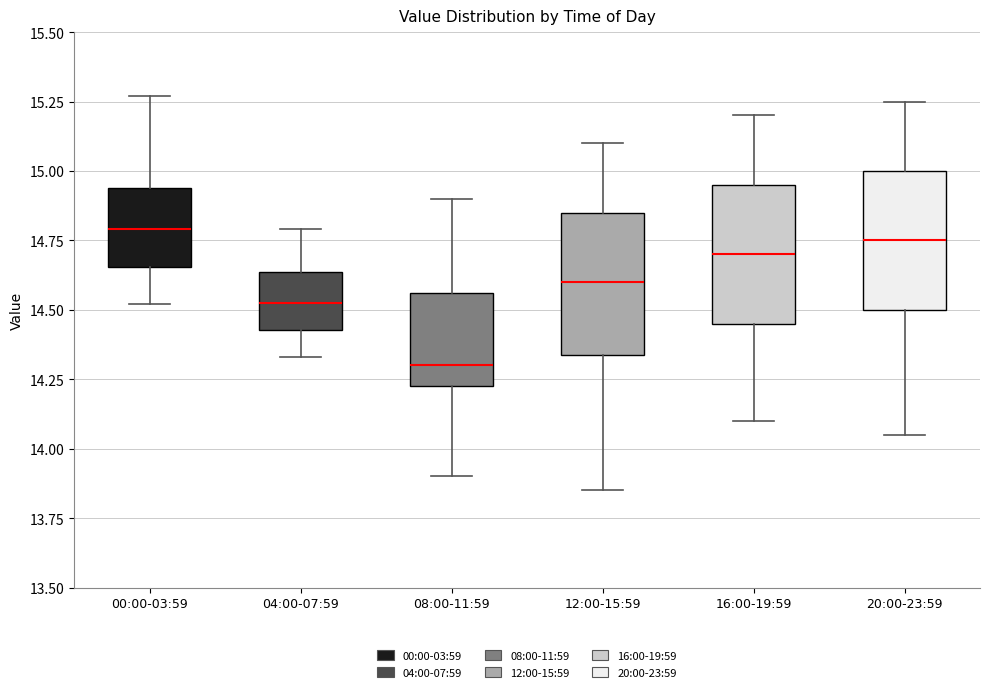

Where does the median line of the box for 12:00-15:59 sit on the y-axis? The values are not printed on the chart, so give them approximately, as read against the axis.

14.60